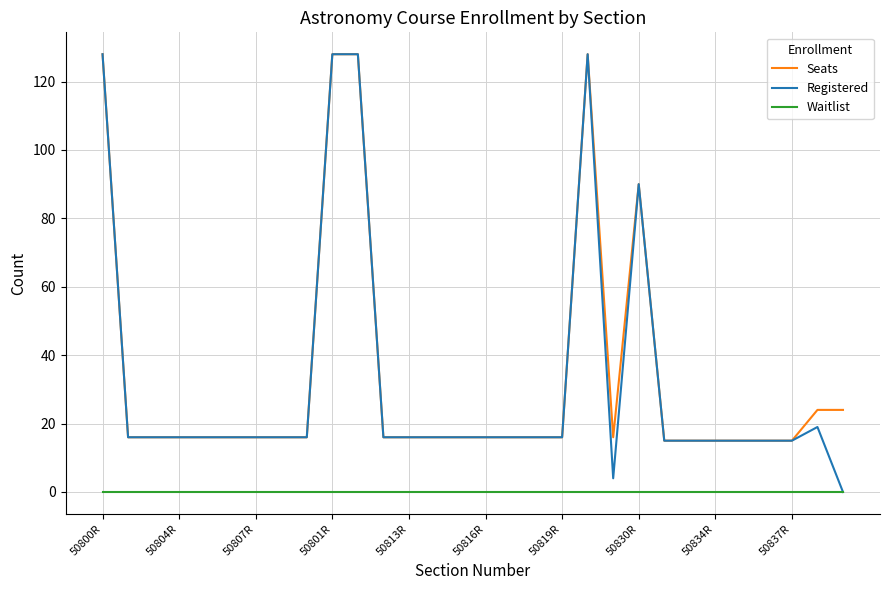

Which series has the widest spread of values?

Registered